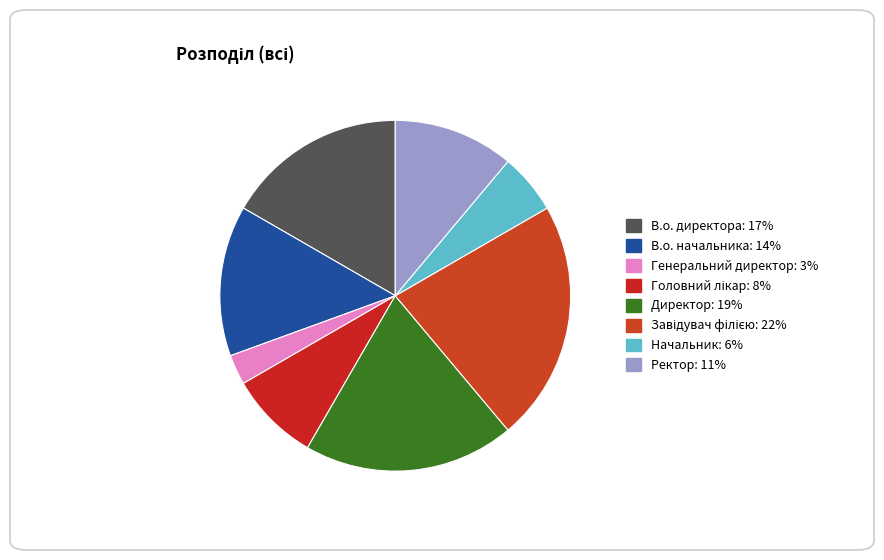

How many slices are in this pie chart?

8